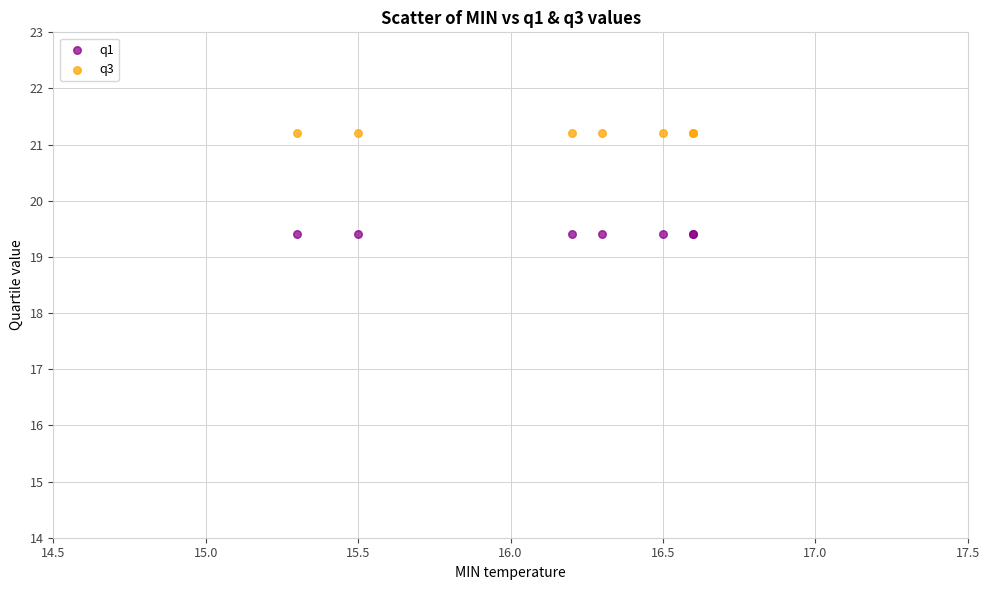

Which series reaches the maximum Y coordinate?

q3